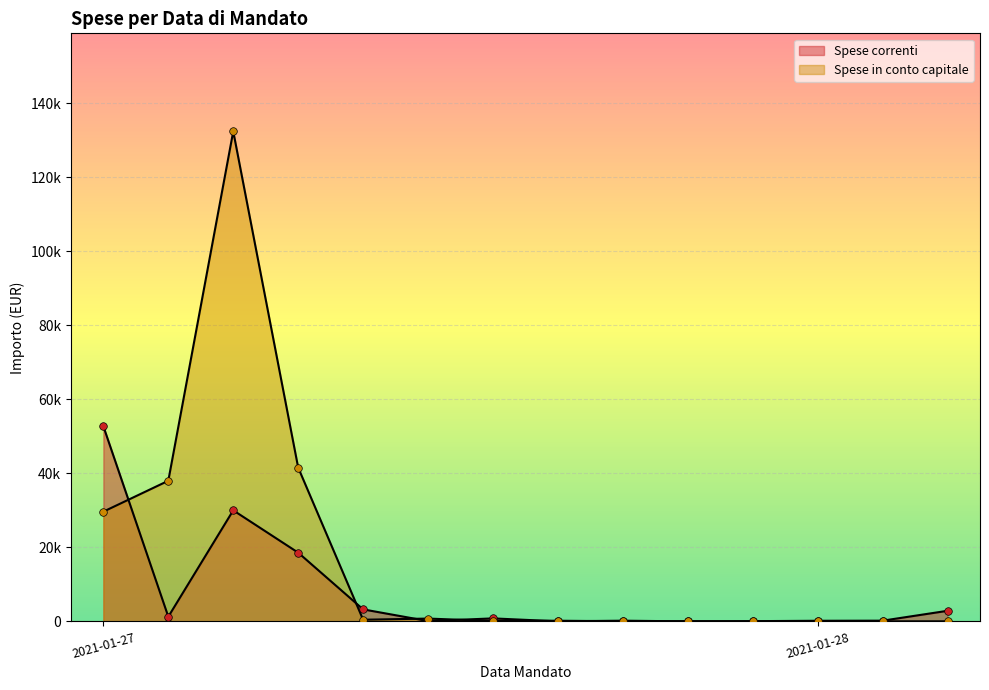

At which category is the sum across all series the highest?

2021-01-27